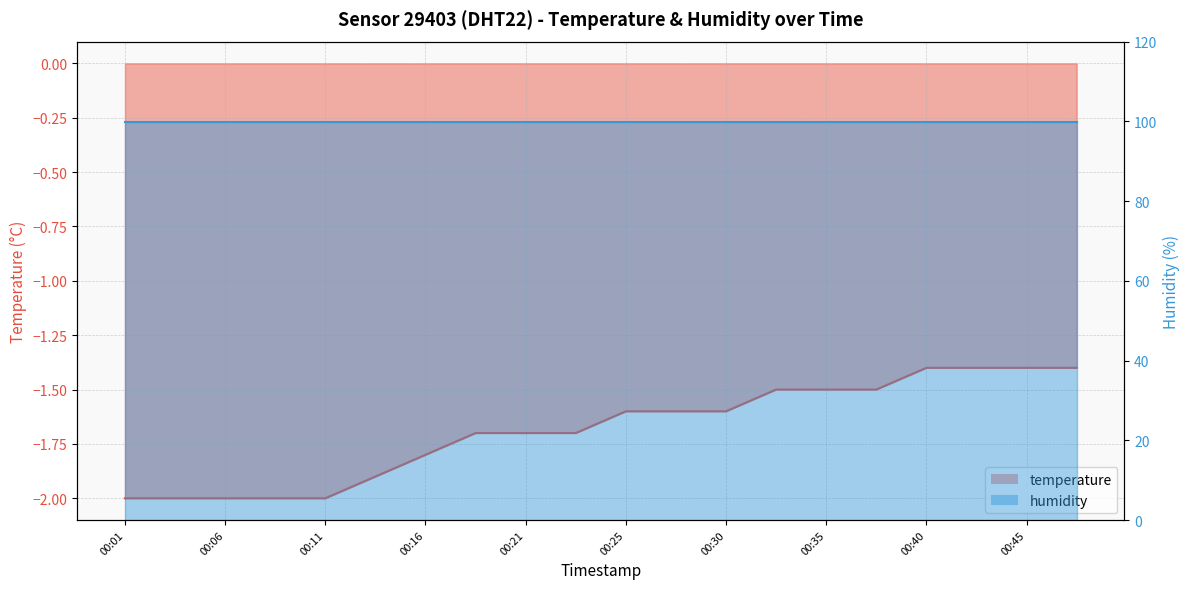

List the labels in order of value, smallest first.

00:01, 00:03, 00:06, 00:08, 00:11, 00:13, 00:16, 00:18, 00:21, 00:23, 00:25, 00:28, 00:30, 00:33, 00:35, 00:38, 00:40, 00:43, 00:45, 00:48